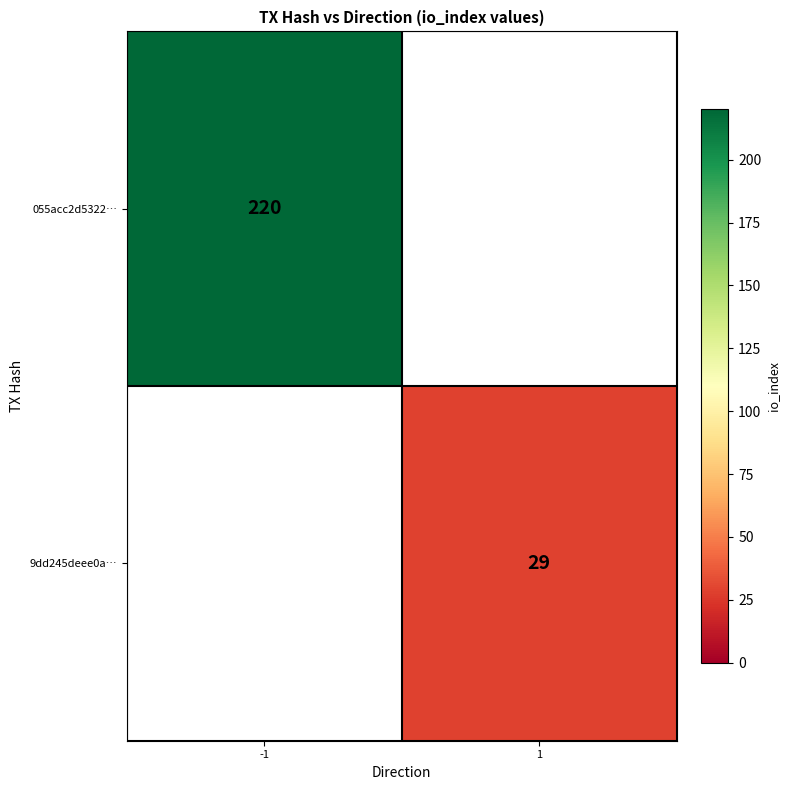

Is it true that 055acc2d5322… equals 307 at -1?

False